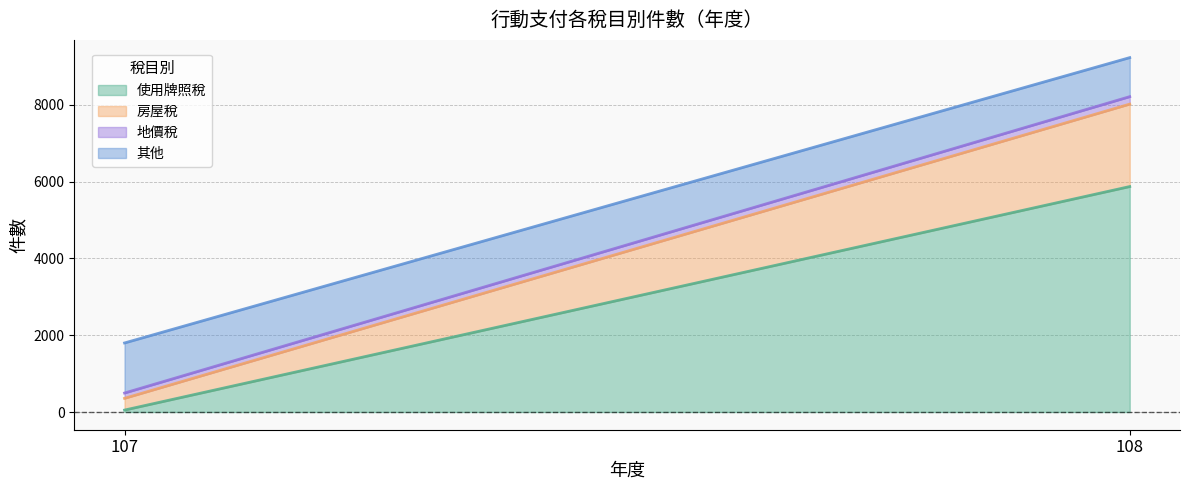

What is the minimum value for 使用牌照稅?

50